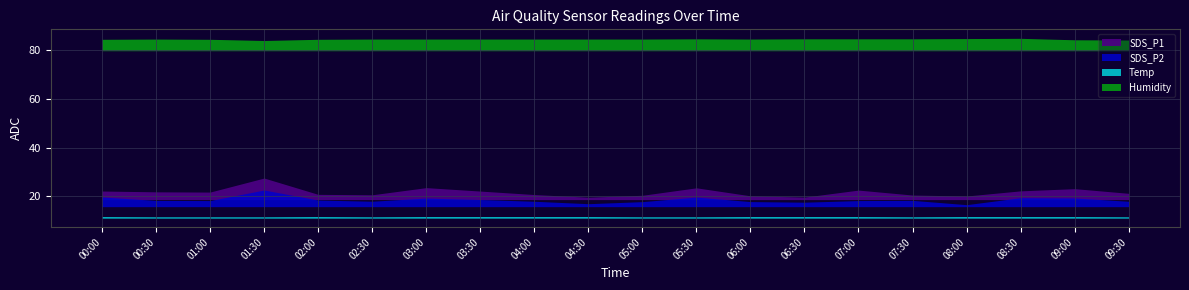

What is the label of the 15th point from the left?

07:00